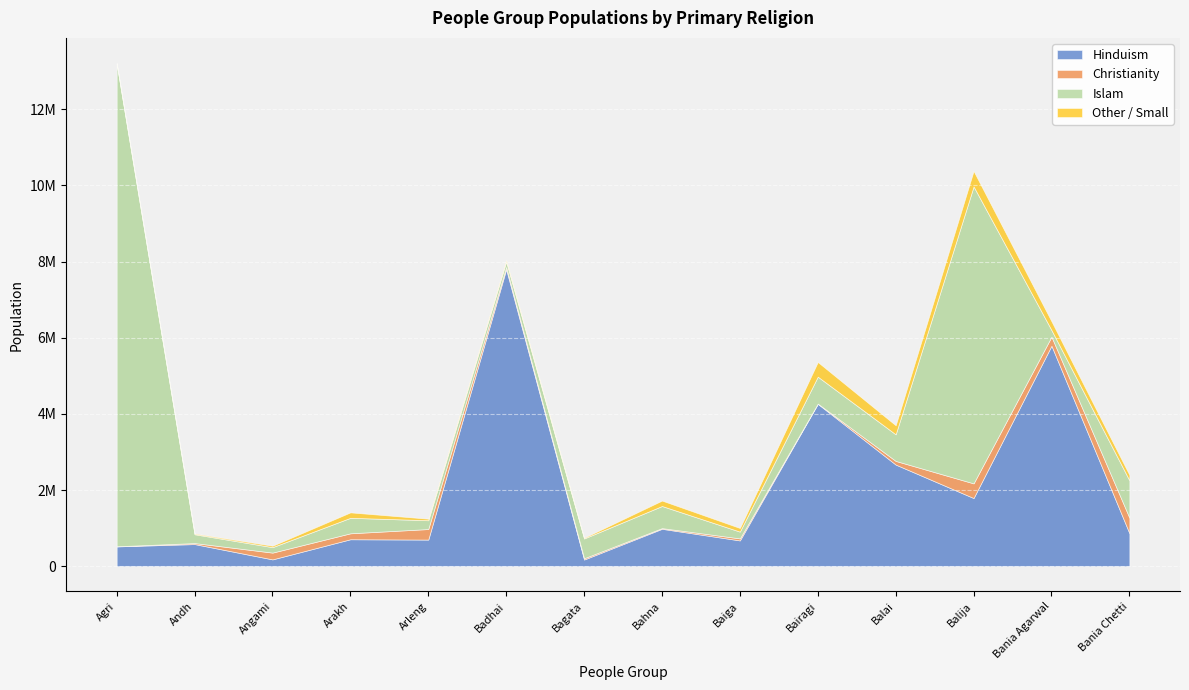

At which label is Christianity closest to 205250?

Angami